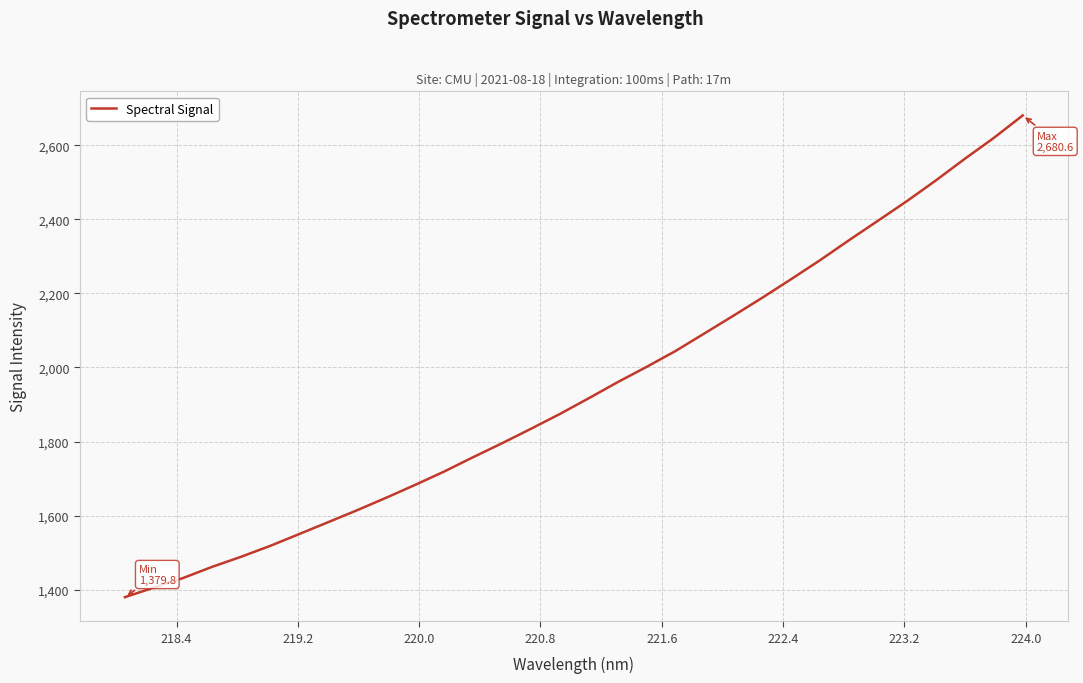

What is the minimum value shown in the chart?

1379.8